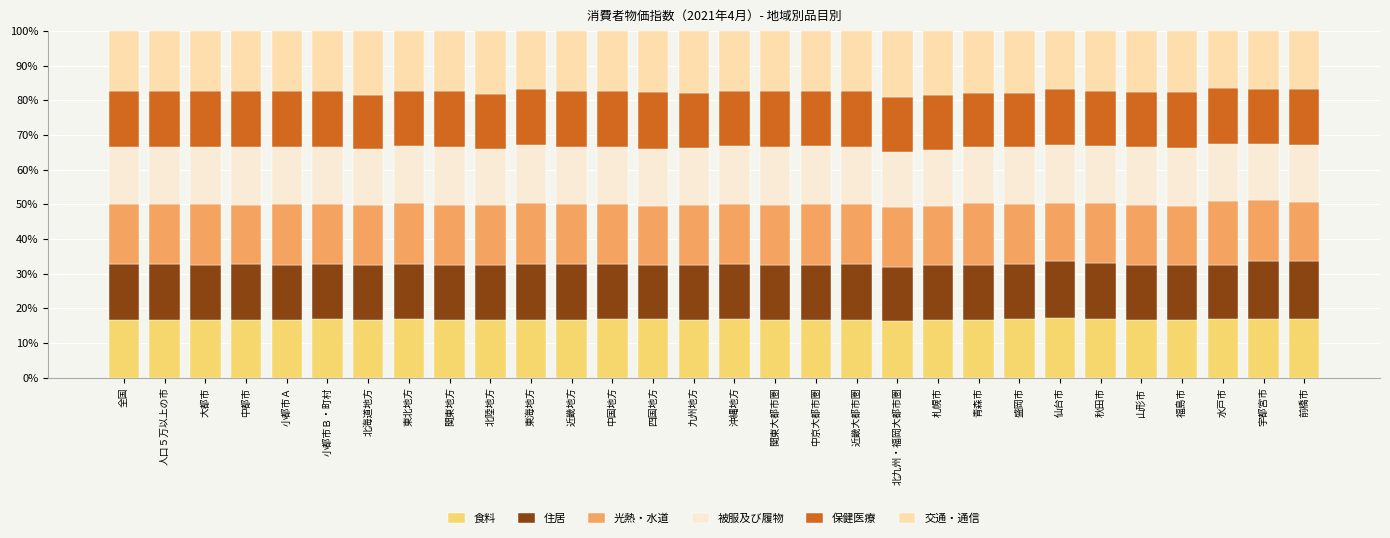

What is the total value across all series at 水戸市?

100.0